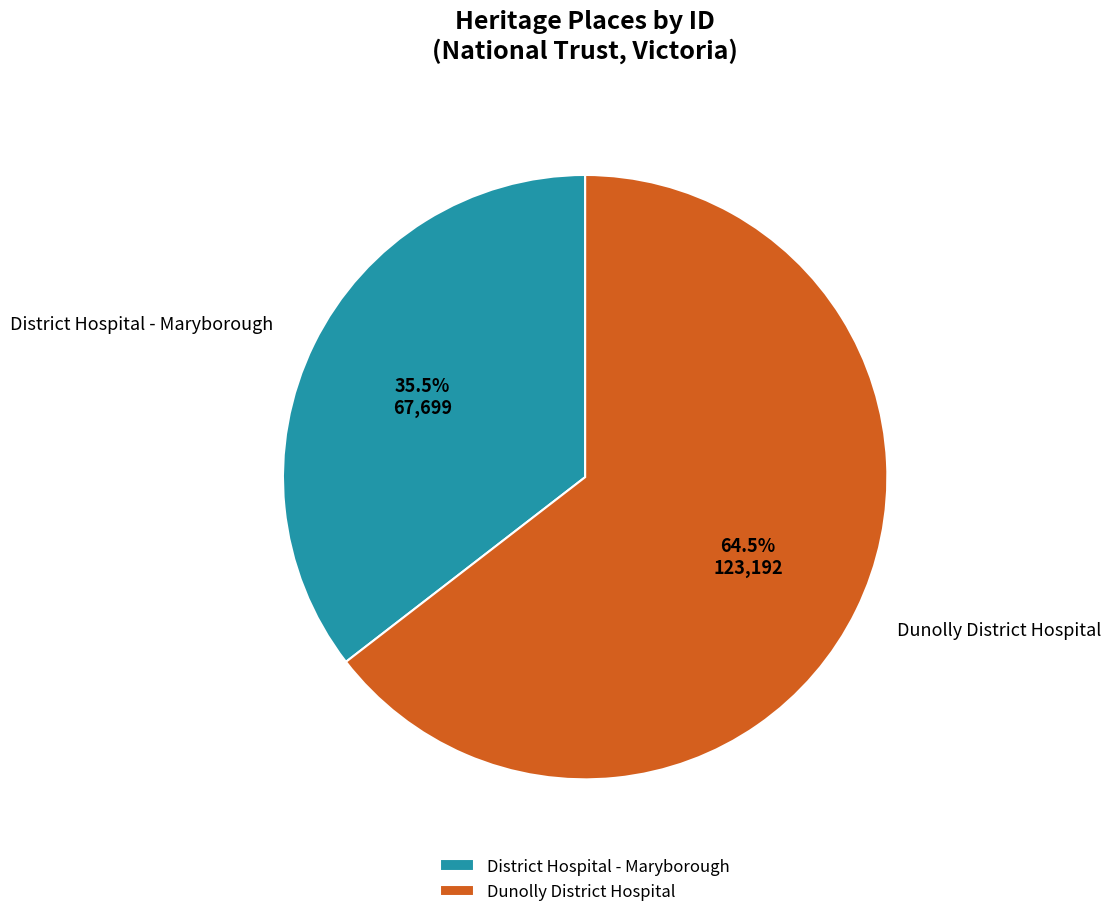

Which has a higher value, District Hospital - Maryborough or Dunolly District Hospital?

Dunolly District Hospital